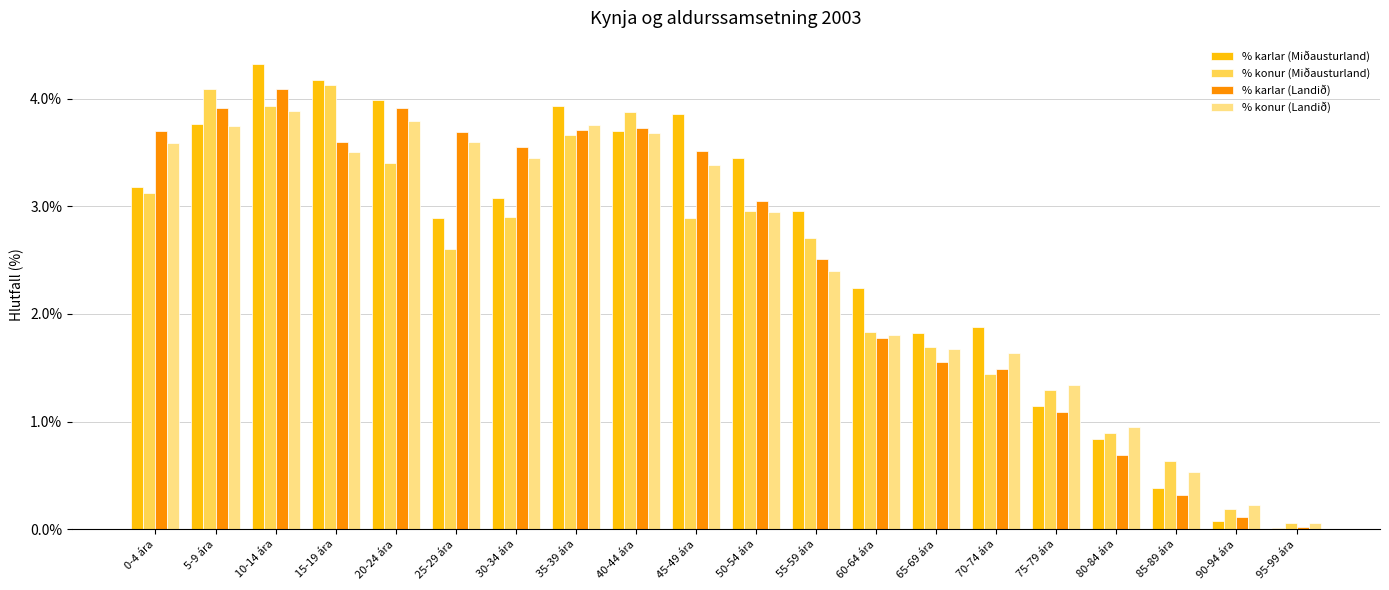

List the labels in order of % karlar (Landið) value, smallest first.

95-99 ára, 90-94 ára, 85-89 ára, 80-84 ára, 75-79 ára, 70-74 ára, 65-69 ára, 60-64 ára, 55-59 ára, 50-54 ára, 45-49 ára, 30-34 ára, 15-19 ára, 25-29 ára, 0-4 ára, 35-39 ára, 40-44 ára, 20-24 ára, 5-9 ára, 10-14 ára